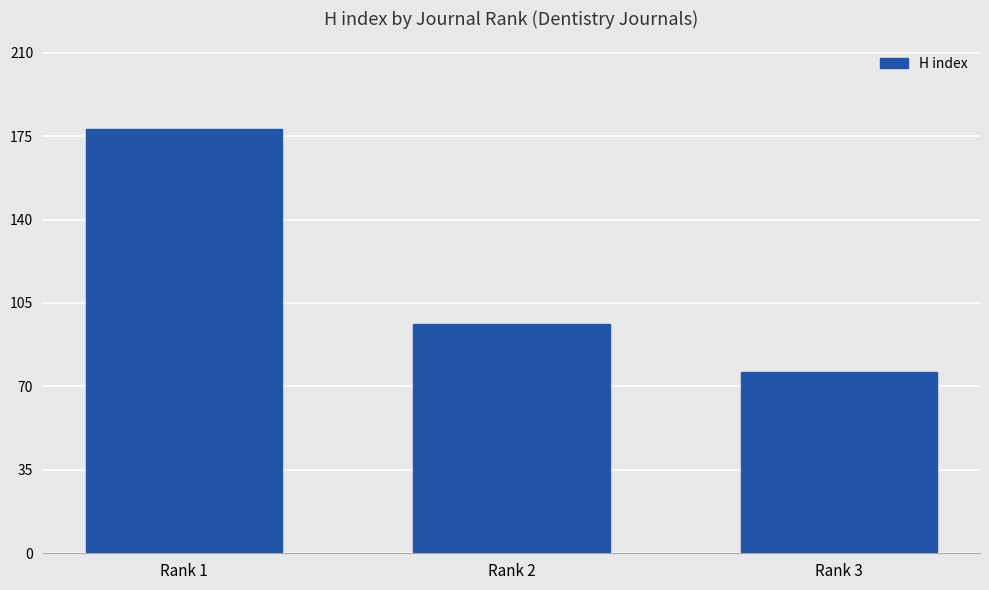

At which category does the chart reach its peak across all series?

Rank 1